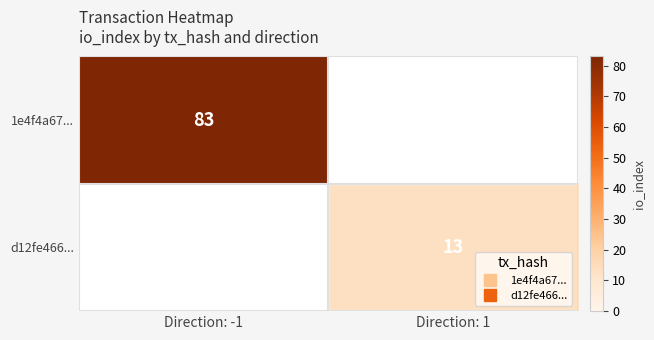

Which series has the largest range (max minus min)?

1e4f4a67...